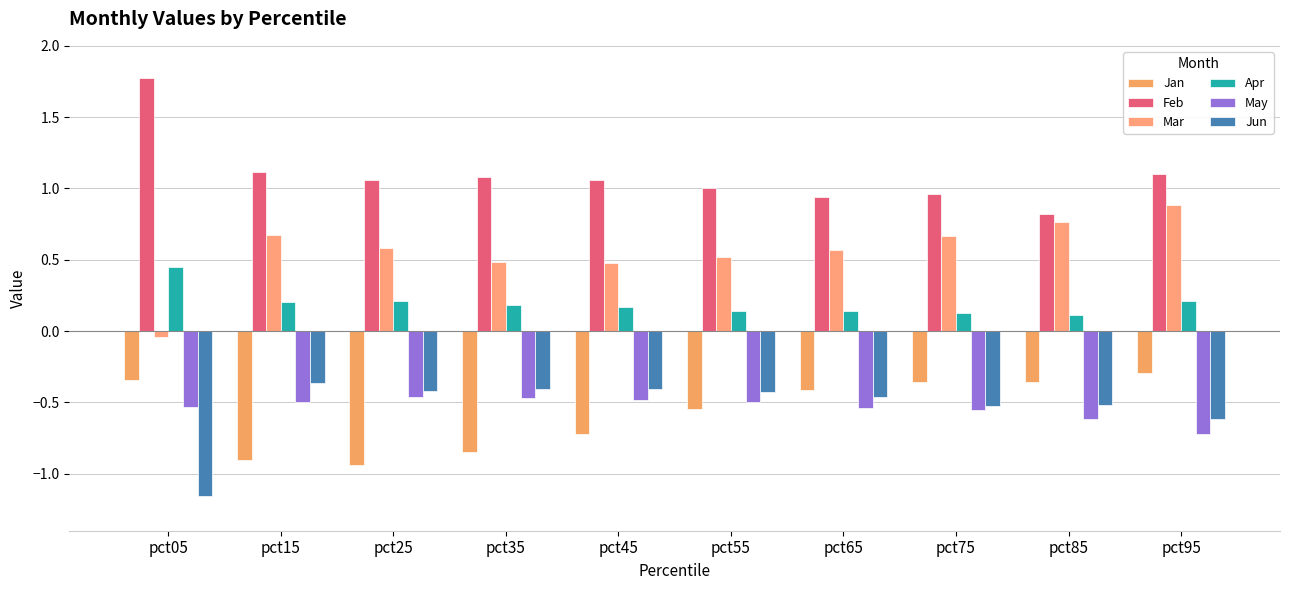

What is the average value of the Apr series?

0.2